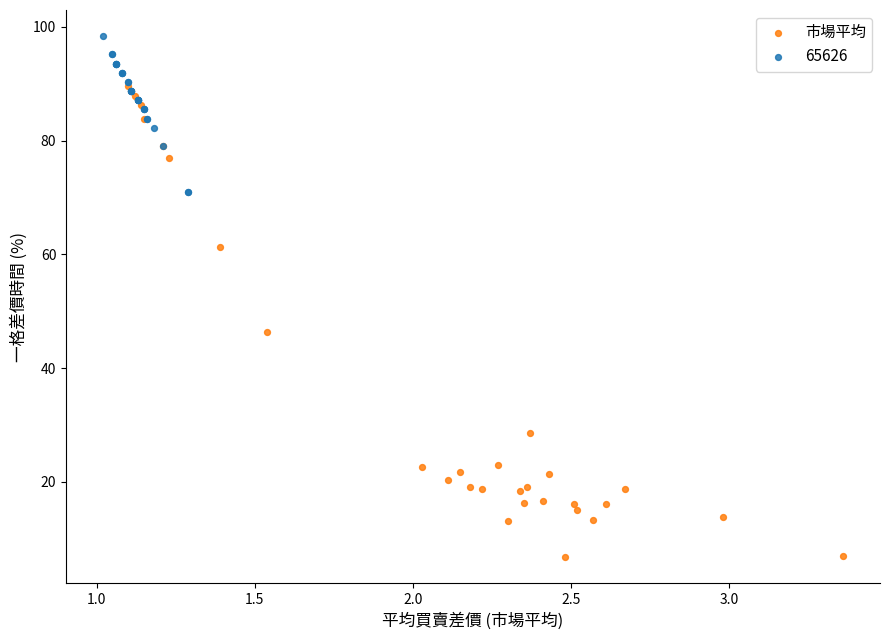

Which series reaches the maximum Y coordinate?

65626